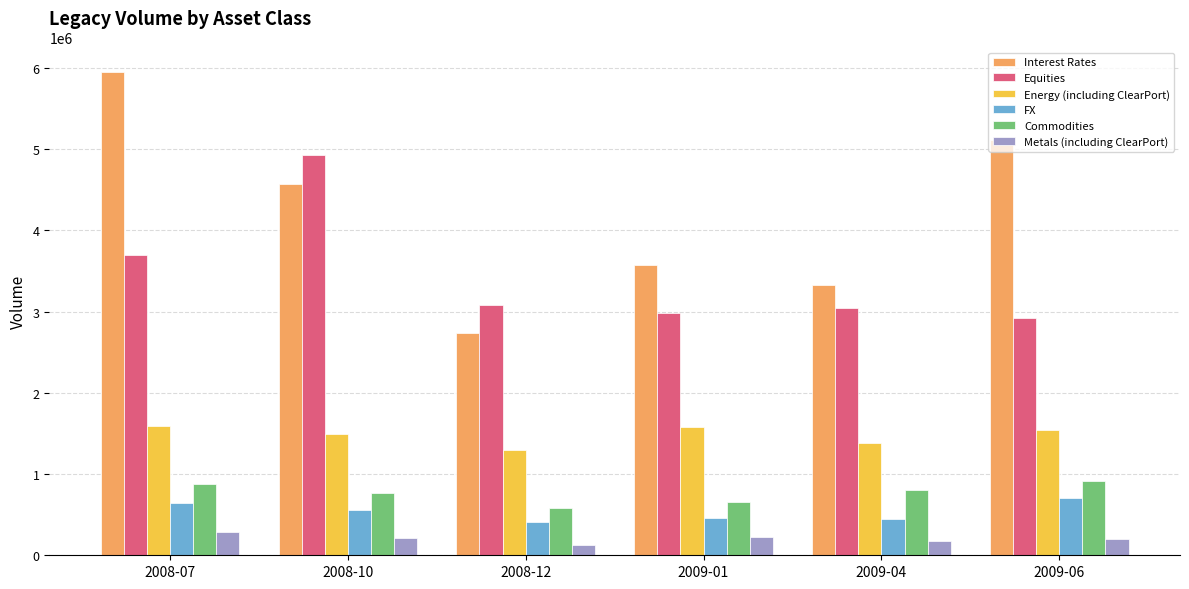

How many groups of bars are there?

6